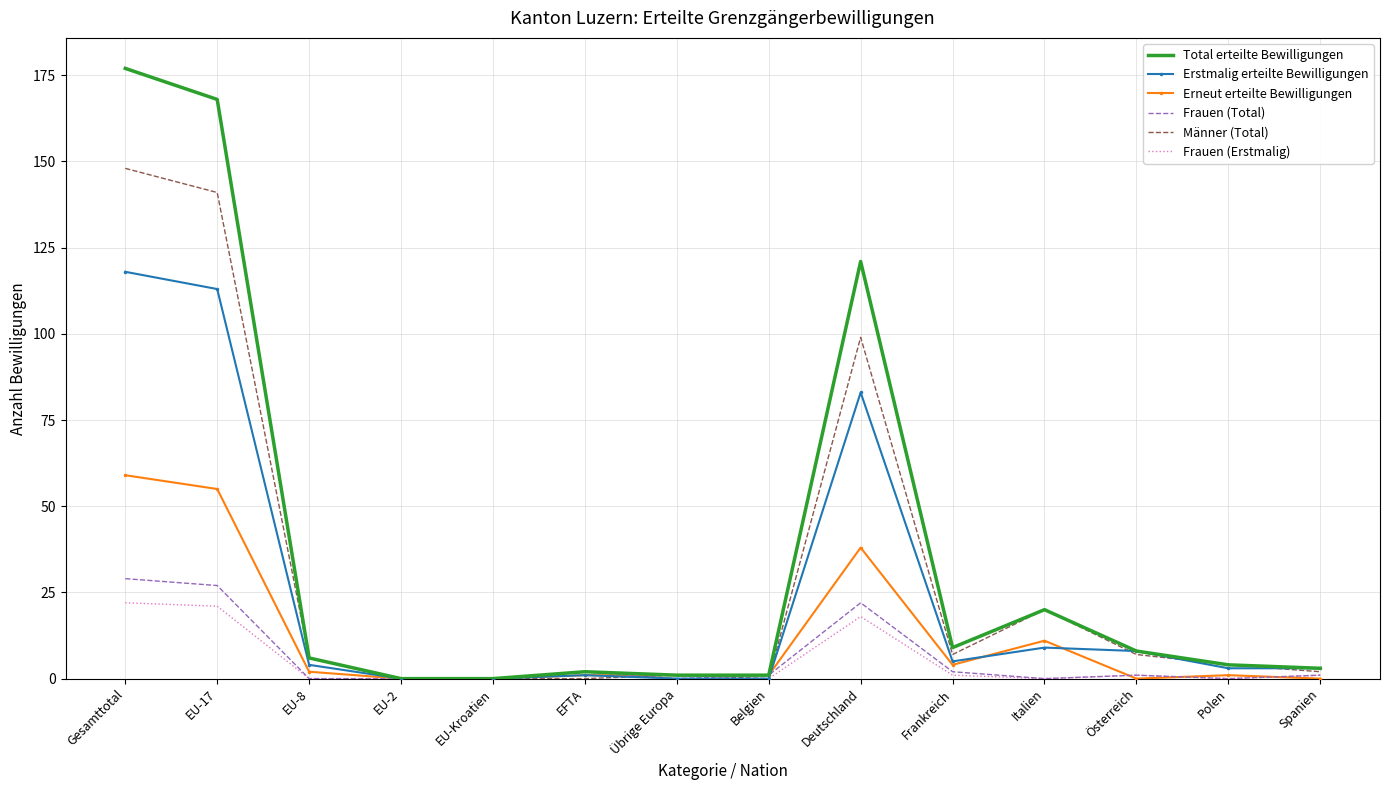

At which label does Erstmalig erteilte Bewilligungen reach its peak?

Gesamttotal